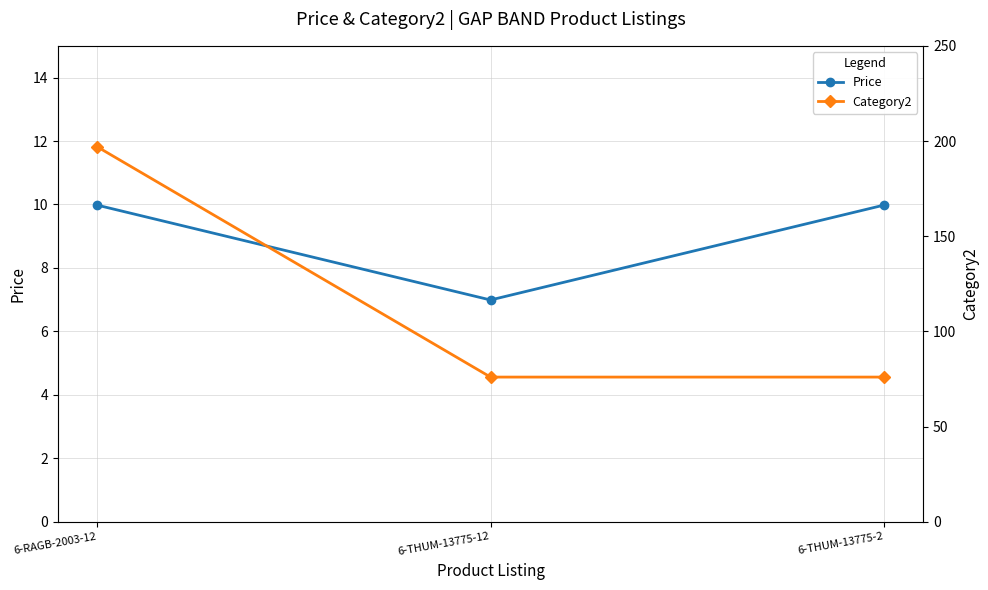

Which has a higher value, 6-RAGB-2003-12 or 6-THUM-13775-2?

6-RAGB-2003-12